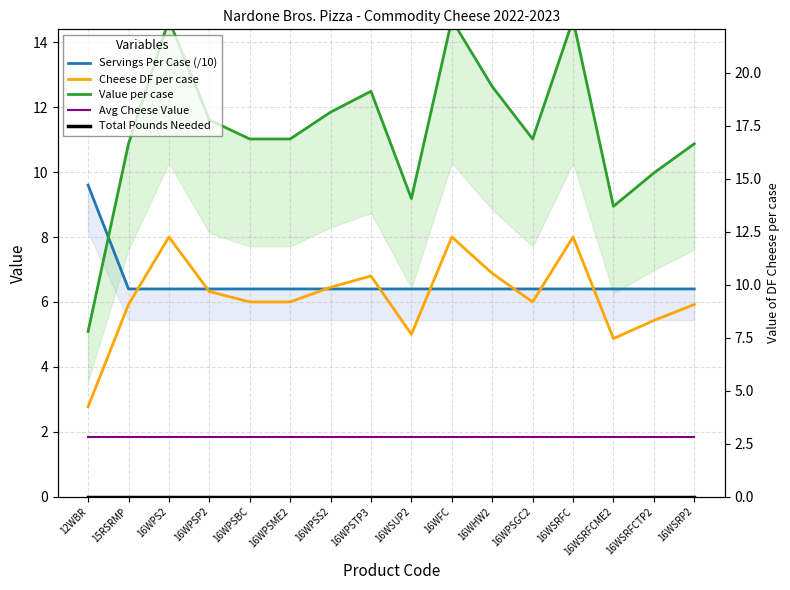

True or false: Total Pounds Needed and Avg Cheese Value cross at least once.

False